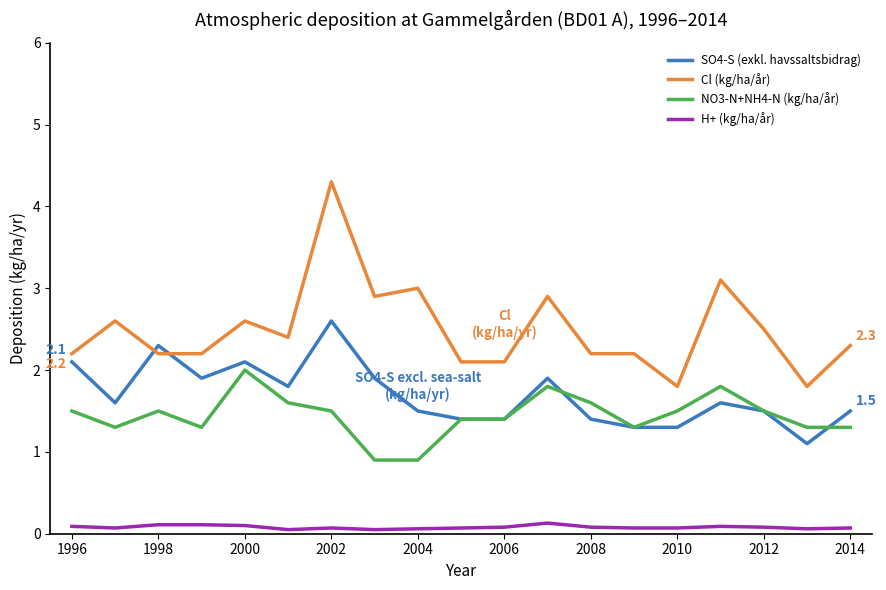

Rank the series by their maximum value, from highest to lowest.

Cl (kg/ha/år), SO4-S (exkl. havssaltsbidrag), NO3-N+NH4-N (kg/ha/år), H+ (kg/ha/år)